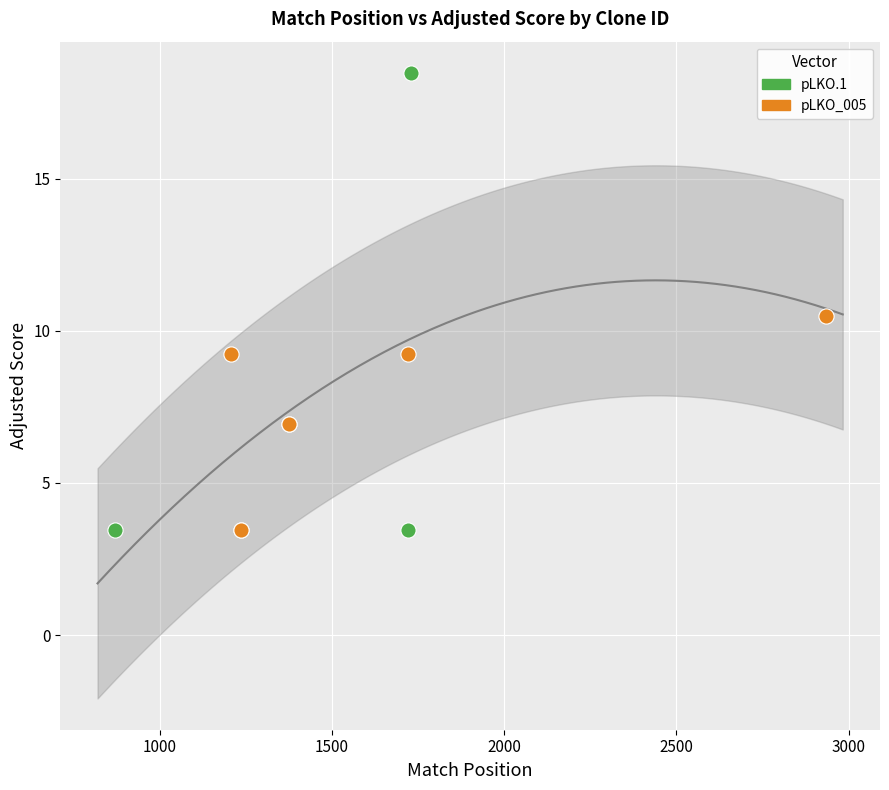

Which series contains the highest Y value?

pLKO.1